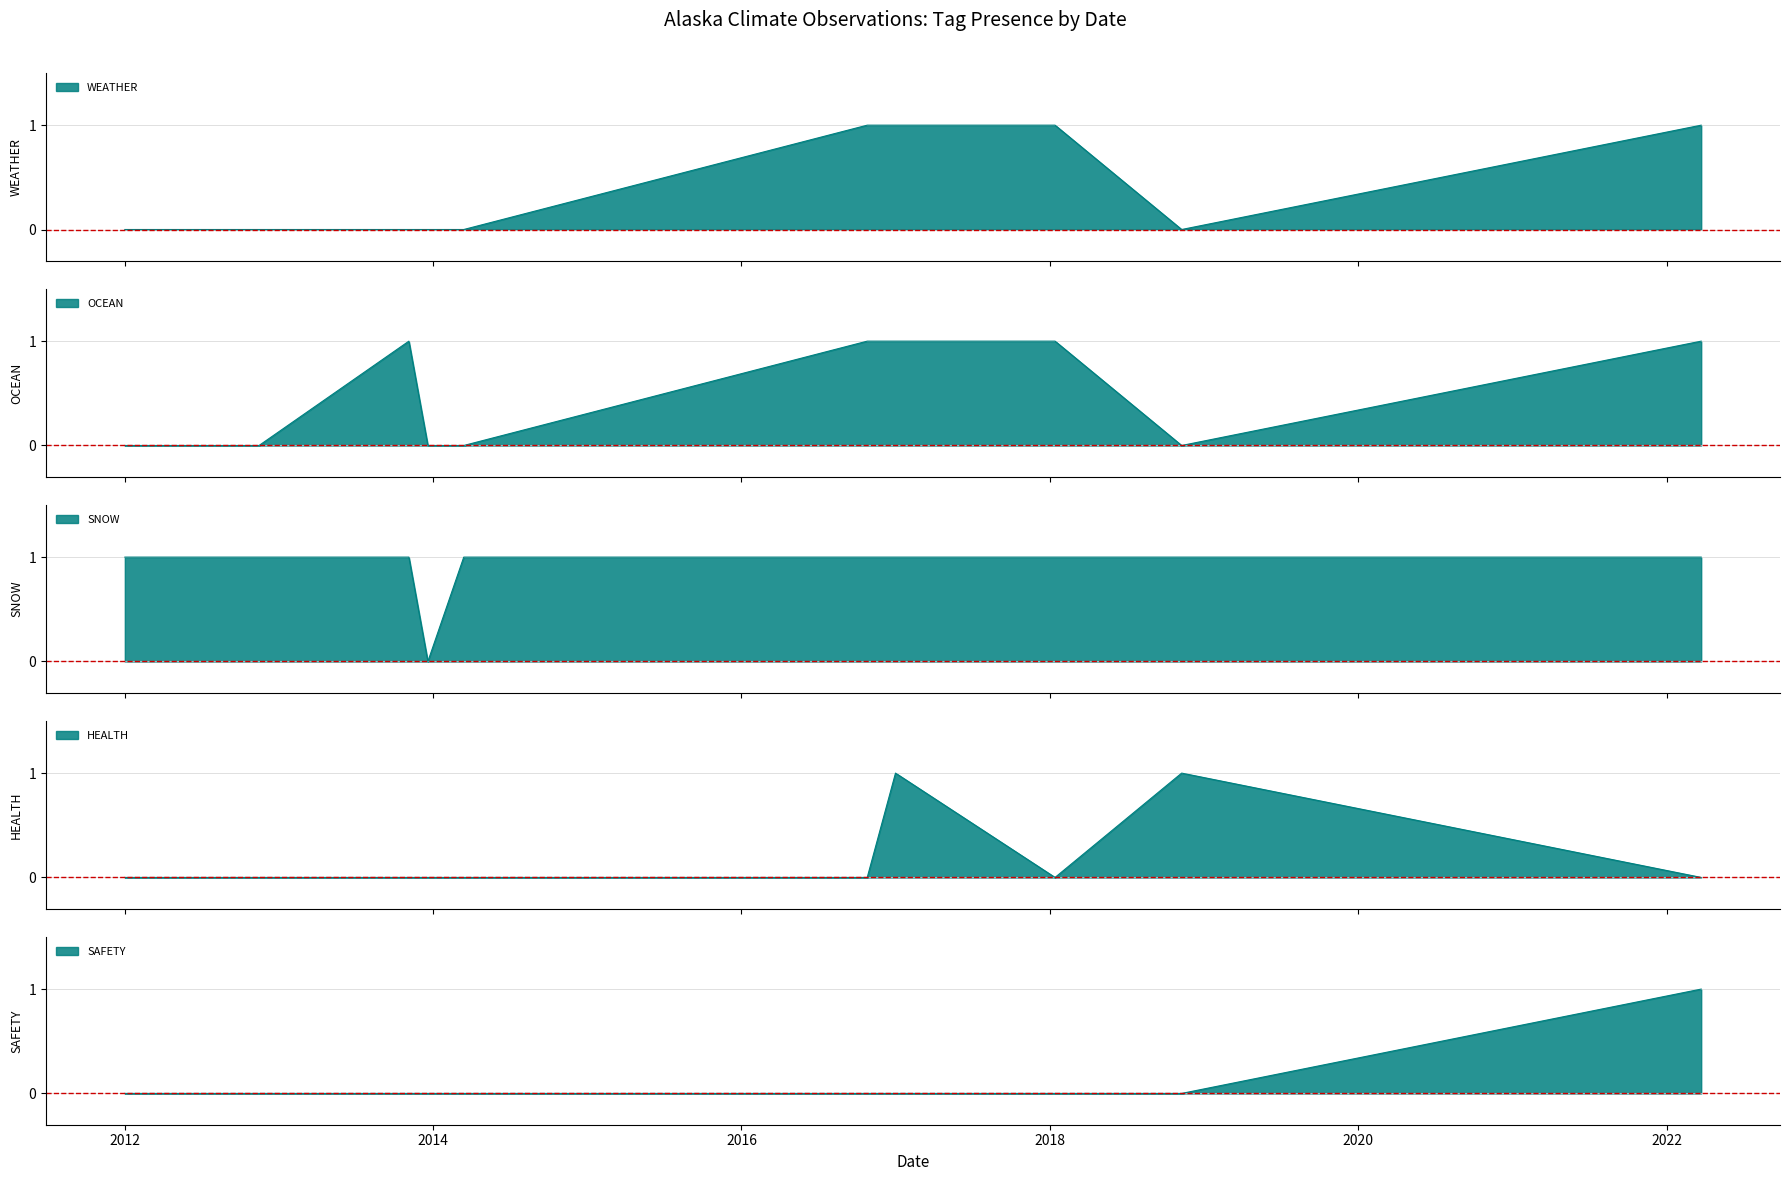

True or false: SNOW has a value of 0 at 2012-11-14.

False